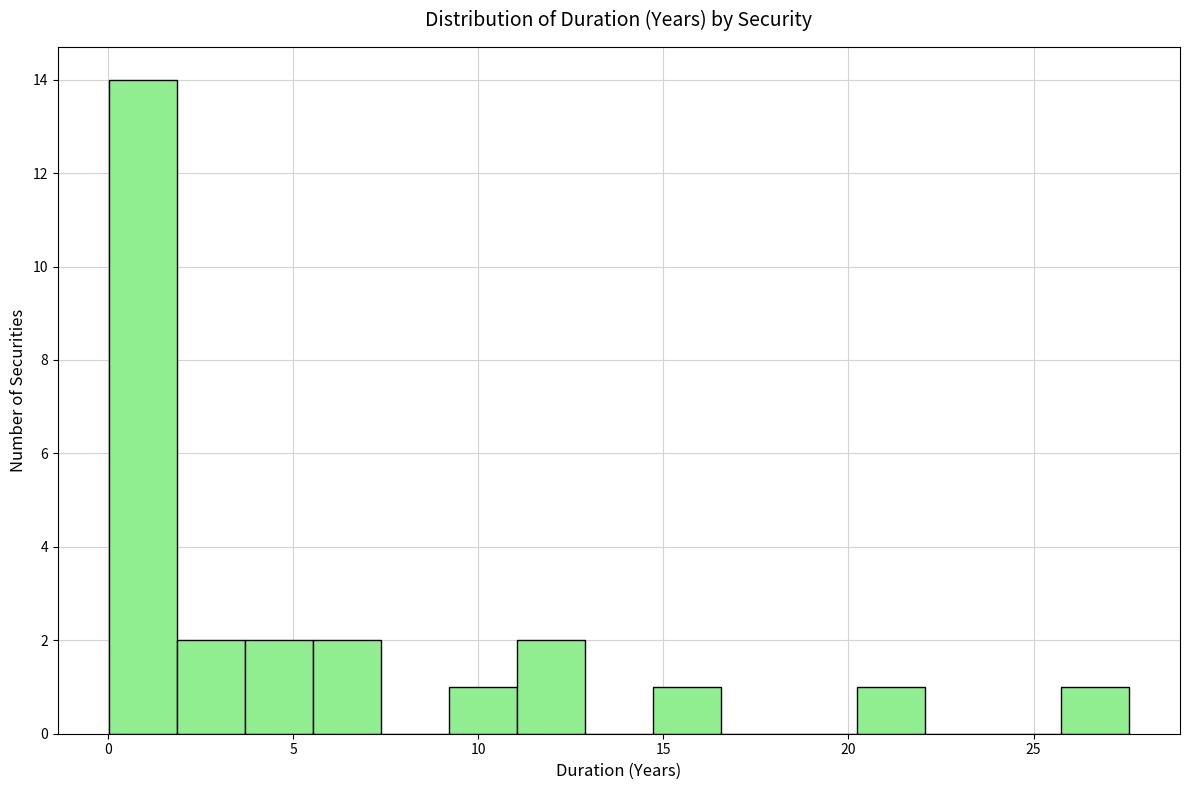

Around what value on the x-axis is the tallest bar? Give the approximate position of its centre, as read against the axis.

1.0